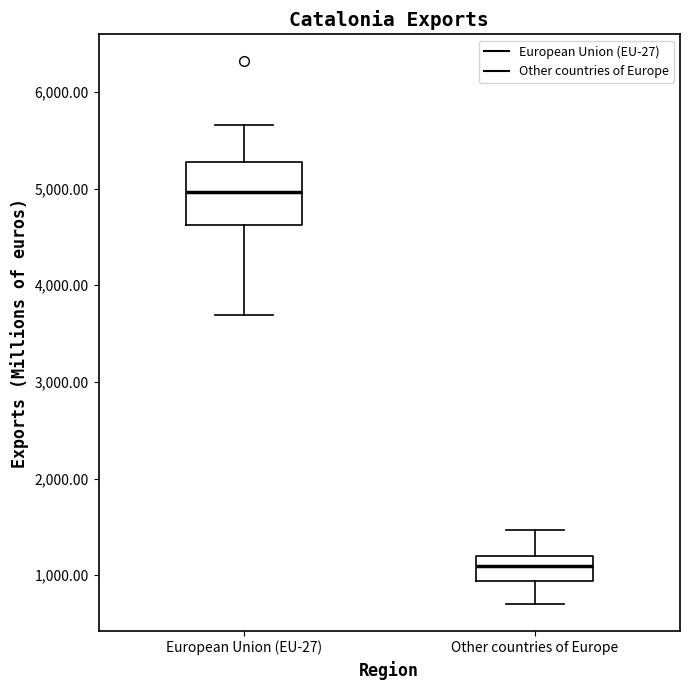

Where is the upper edge of the box for Other countries of Europe on the y-axis? The values are not printed on the chart, so give them approximately, as read against the axis.

1200